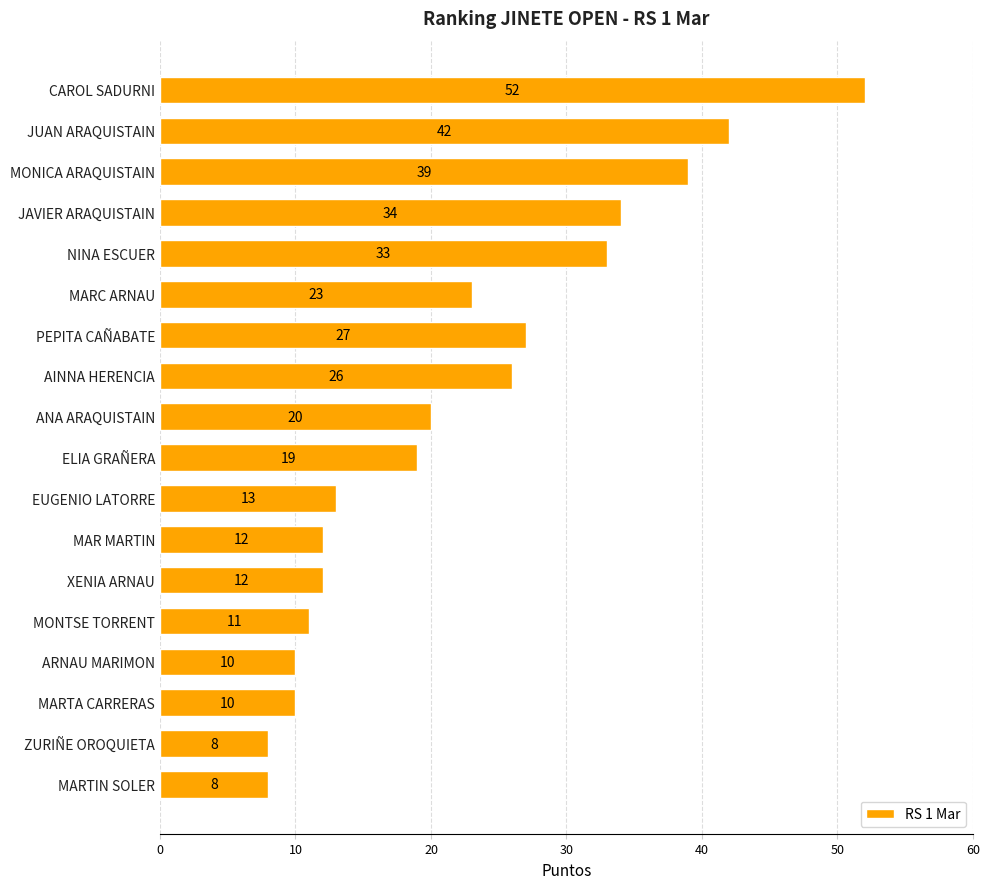

What is the label of the 18th bar from the bottom?

CAROL SADURNI